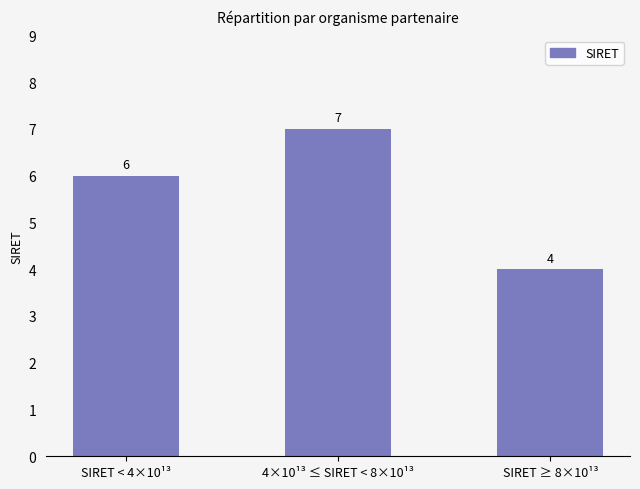

Which label corresponds to the smallest value in the chart?

SIRET ≥ 8×10¹³